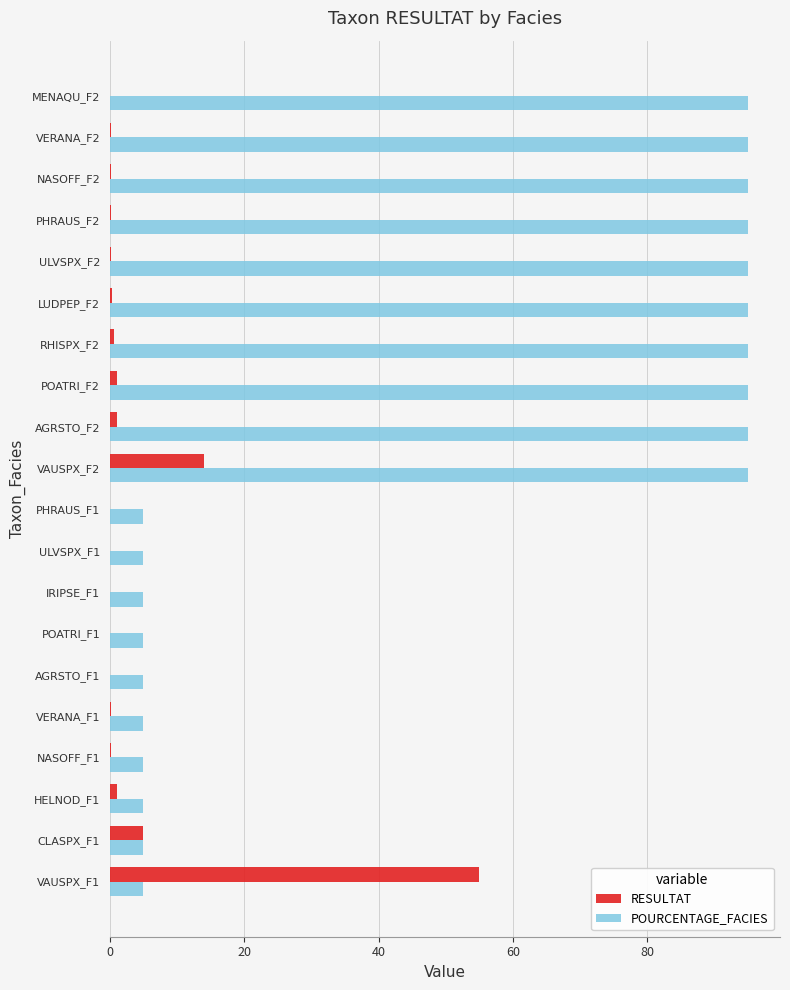

Which series has the largest total across all categories?

POURCENTAGE_FACIES